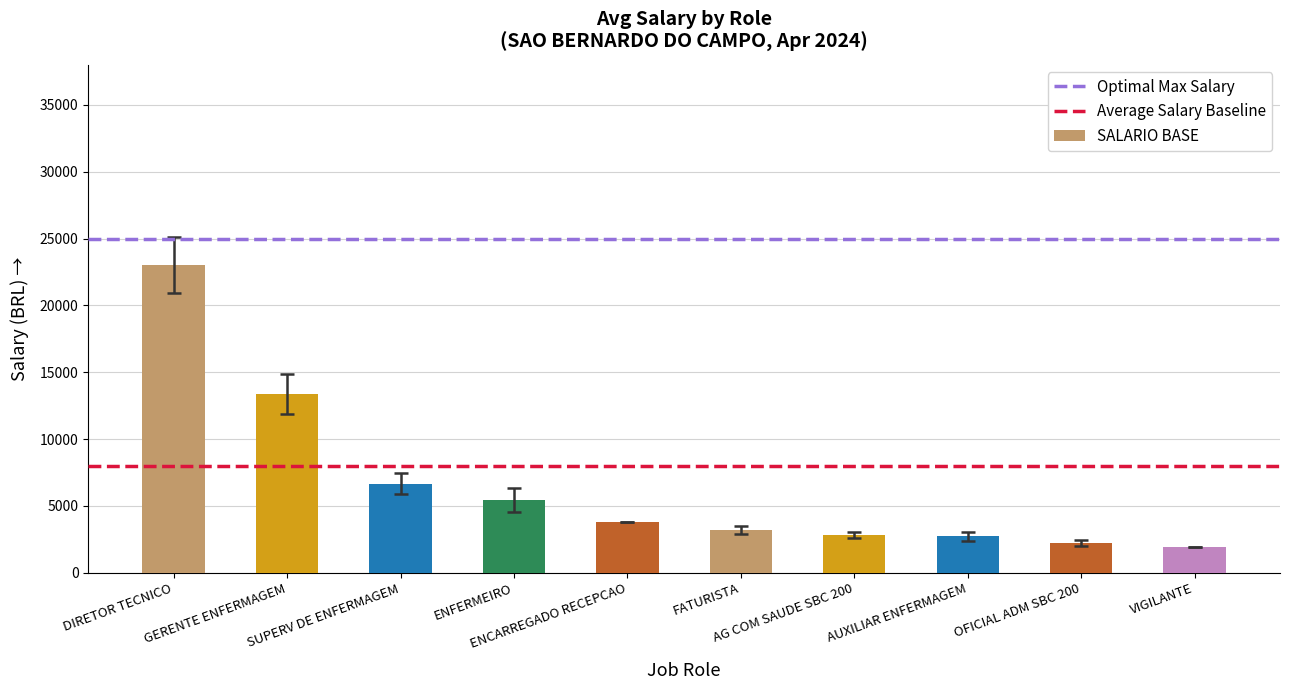

What is the difference between the second highest and second lowest values?

11154.8